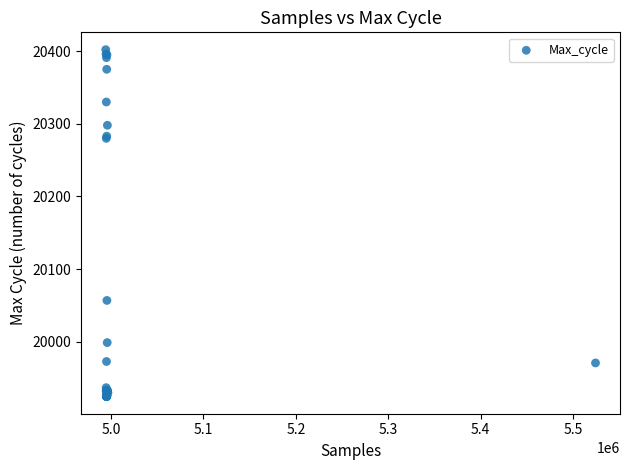

What Y value in the scatter plot is closest to 20163?

20057